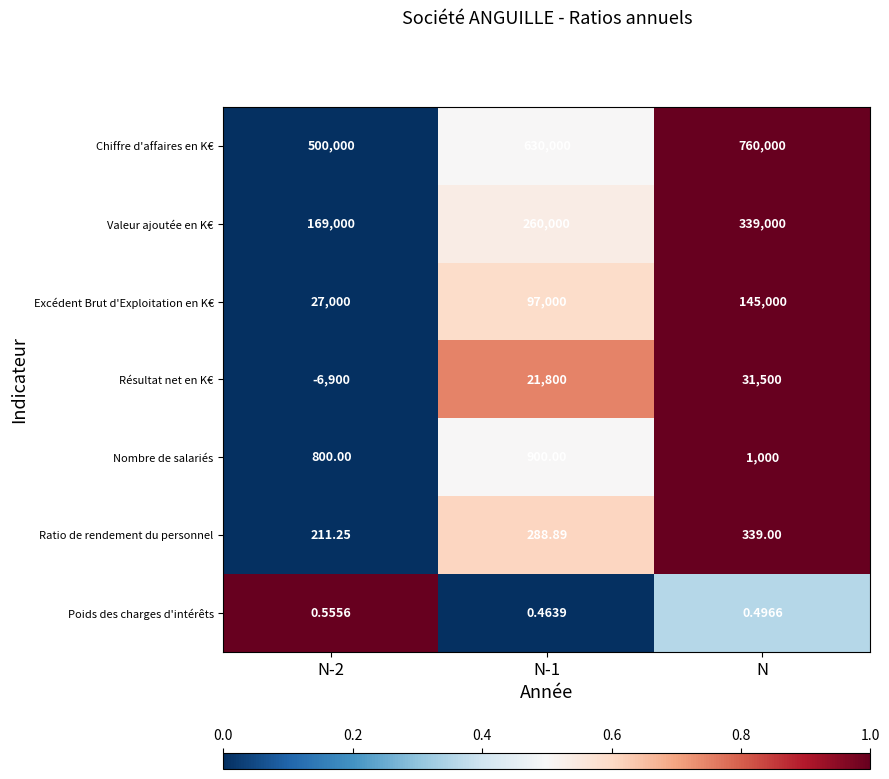

What is the spread (max minus min) of values at N?

759999.5